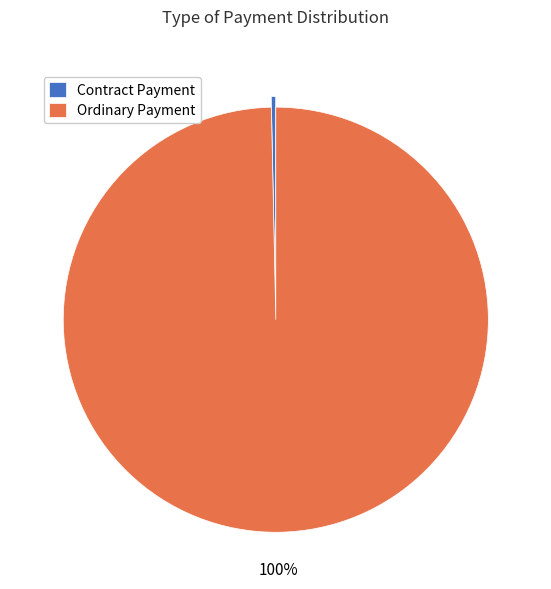

Which slice is the smallest?

Contract Payment